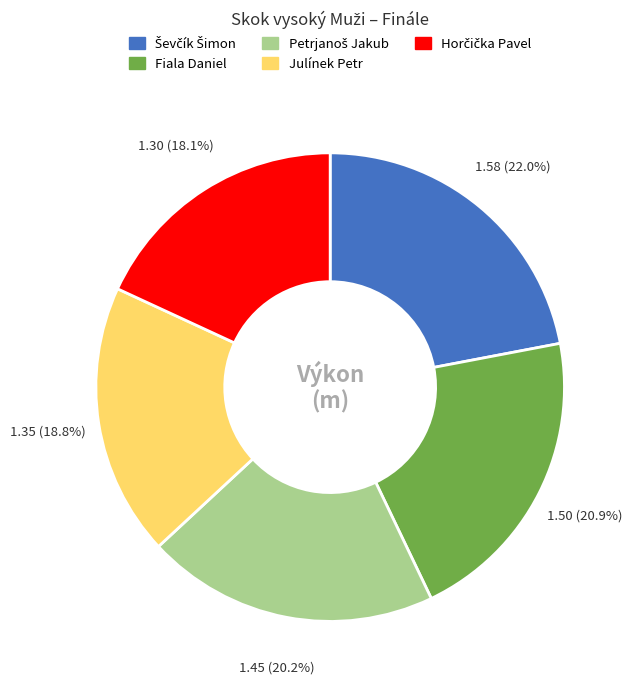

Is there any slice that represents more than half of the pie?

No